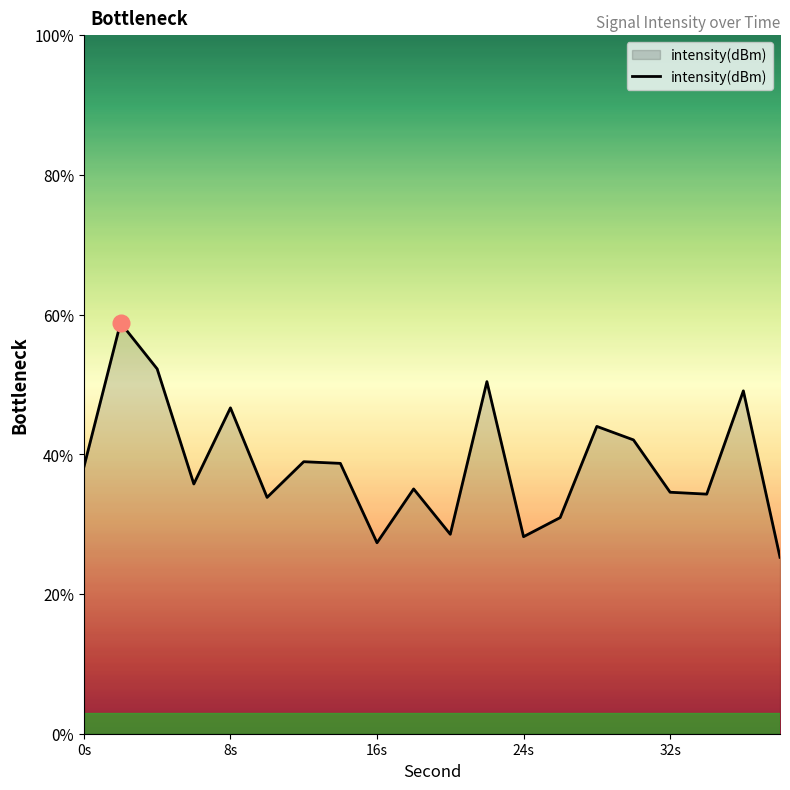

Where is the data nearest to the value -128?

8s